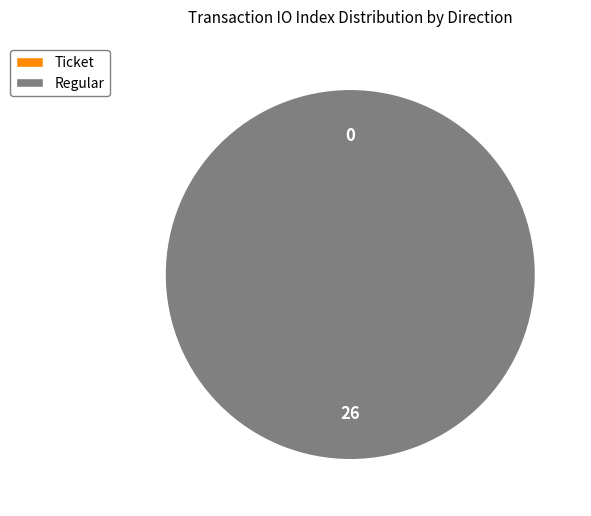

True or false: direction=-1 (Ticket) accounts for 6% of the total.

False